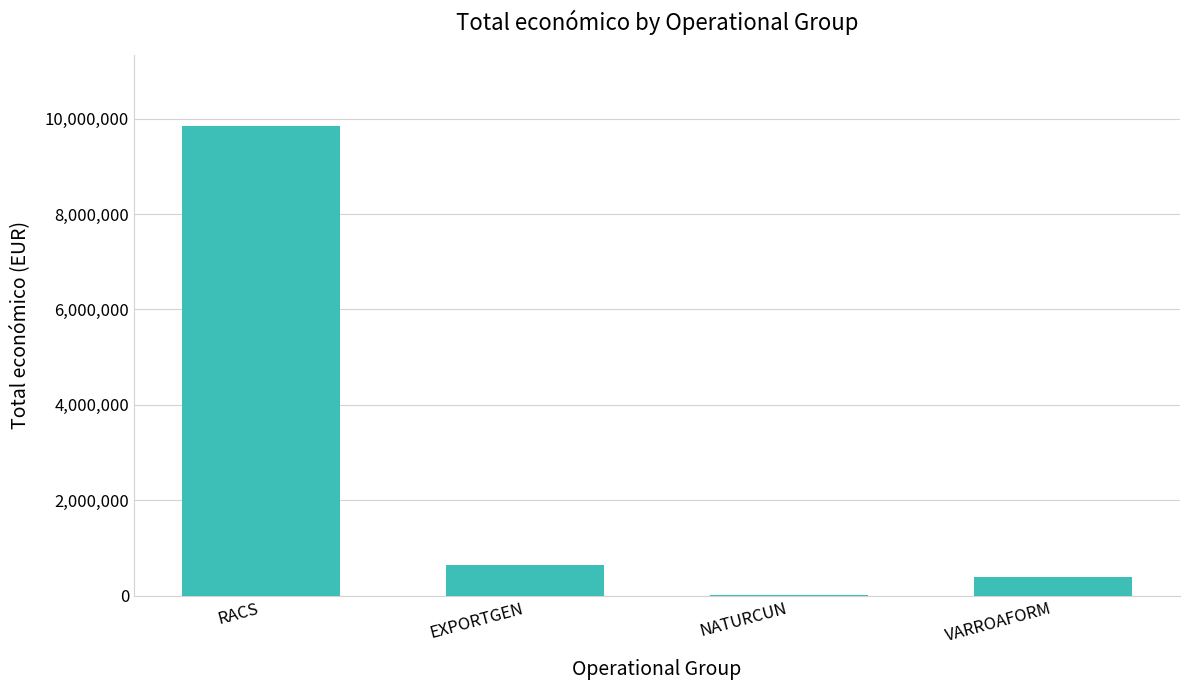

Is it true that the value at EXPORTGEN is 644817?

True